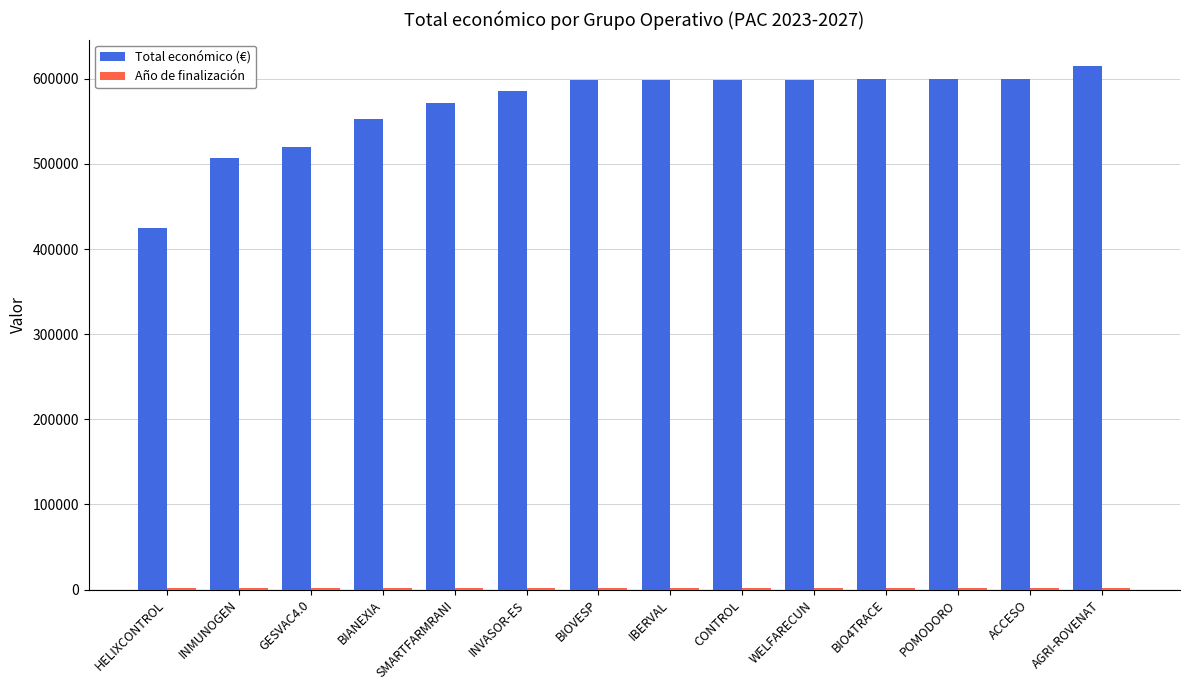

What is the total value across all series at INMUNOGEN?

508730